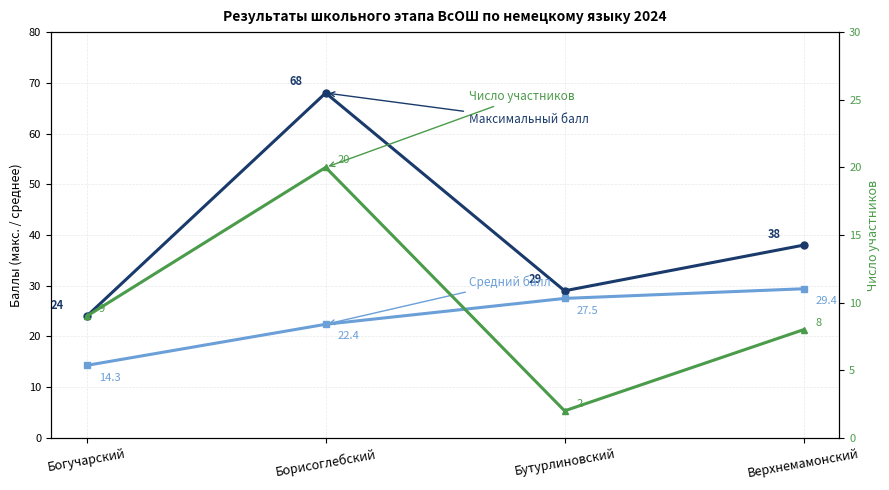

How many lines are shown in the chart?

3